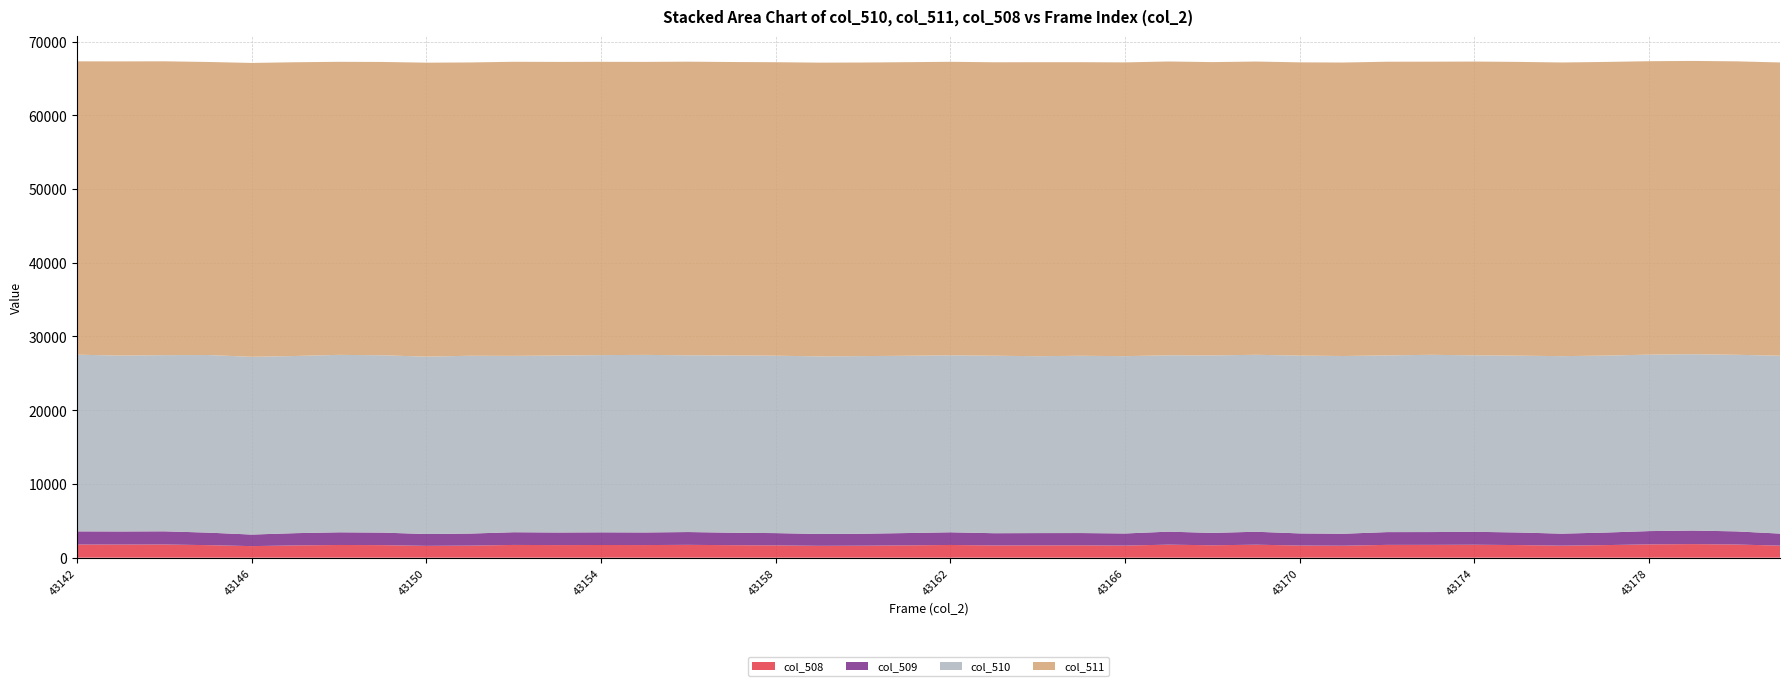

Reading left to right, what are all the values shown in this chart?

col_510: 43142=23961	43143=23858	43144=23895	43145=24085	43146=24108	43147=24029	43148=24064	43149=24049	43150=24057	43151=24116	43152=23918	43153=24004	43154=24036	43155=24083	43156=23969	43157=24042	43158=24061	43159=24087	43160=24091	43161=24044	43162=23999	43163=24070	43164=23993	43165=24042	43166=24049	43167=23914	43168=24071	43169=24000	43170=24115	43171=24105	43172=23966	43173=24039	43174=23937	43175=23978	43176=24076	43177=23998	43178=23936	43179=23912	43180=23951	43181=24126
col_511: 43142=39790	43143=39899	43144=39853	43145=39751	43146=39860	43147=39843	43148=39750	43149=39786	43150=39874	43151=39784	43152=39891	43153=39824	43154=39780	43155=39742	43156=39828	43157=39800	43158=39808	43159=39840	43160=39819	43161=39821	43162=39814	43163=39806	43164=39875	43165=39823	43166=39845	43167=39856	43168=39784	43169=39776	43170=39774	43171=39807	43172=39834	43173=39759	43174=39844	43175=39848	43176=39830	43177=39833	43178=39796	43179=39783	43180=39801	43181=39776
col_508: 43142=1784	43143=1778	43144=1787	43145=1699	43146=1567	43147=1663	43148=1721	43149=1700	43150=1604	43151=1635	43152=1726	43153=1707	43154=1719	43155=1710	43156=1738	43157=1693	43158=1666	43159=1608	43160=1625	43161=1670	43162=1722	43163=1659	43164=1667	43165=1670	43166=1641	43167=1765	43168=1680	43169=1759	43170=1646	43171=1623	43172=1735	43173=1737	43174=1754	43175=1709	43176=1629	43177=1704	43178=1803	43179=1840	43180=1783	43181=1633
col_509: 43142=1784	43143=1777	43144=1787	43145=1699	43146=1567	43147=1662	43148=1720	43149=1700	43150=1604	43151=1633	43152=1725	43153=1707	43154=1719	43155=1710	43156=1738	43157=1693	43158=1666	43159=1608	43160=1623	43161=1670	43162=1721	43163=1659	43164=1667	43165=1669	43166=1641	43167=1764	43168=1680	43169=1757	43170=1645	43171=1623	43172=1733	43173=1737	43174=1754	43175=1709	43176=1629	43177=1703	43178=1801	43179=1840	43180=1783	43181=1632
col_2_vals: 43142=43142	43143=43143	43144=43144	43145=43145	43146=43146	43147=43147	43148=43148	43149=43149	43150=43150	43151=43151	43152=43152	43153=43153	43154=43154	43155=43155	43156=43156	43157=43157	43158=43158	43159=43159	43160=43160	43161=43161	43162=43162	43163=43163	43164=43164	43165=43165	43166=43166	43167=43167	43168=43168	43169=43169	43170=43170	43171=43171	43172=43172	43173=43173	43174=43174	43175=43175	43176=43176	43177=43177	43178=43178	43179=43179	43180=43180	43181=43181